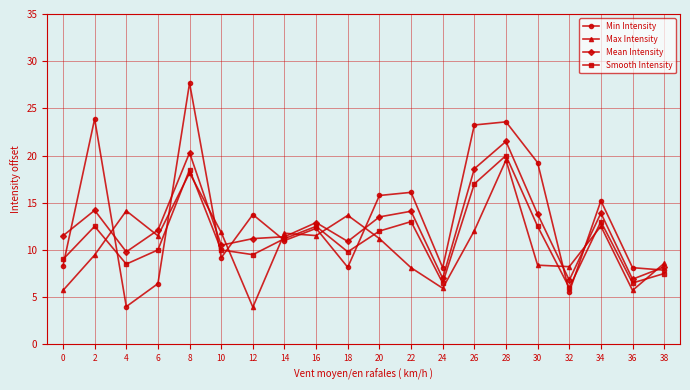

Between 0 and 14, which series saw the biggest shift?

Max Intensity